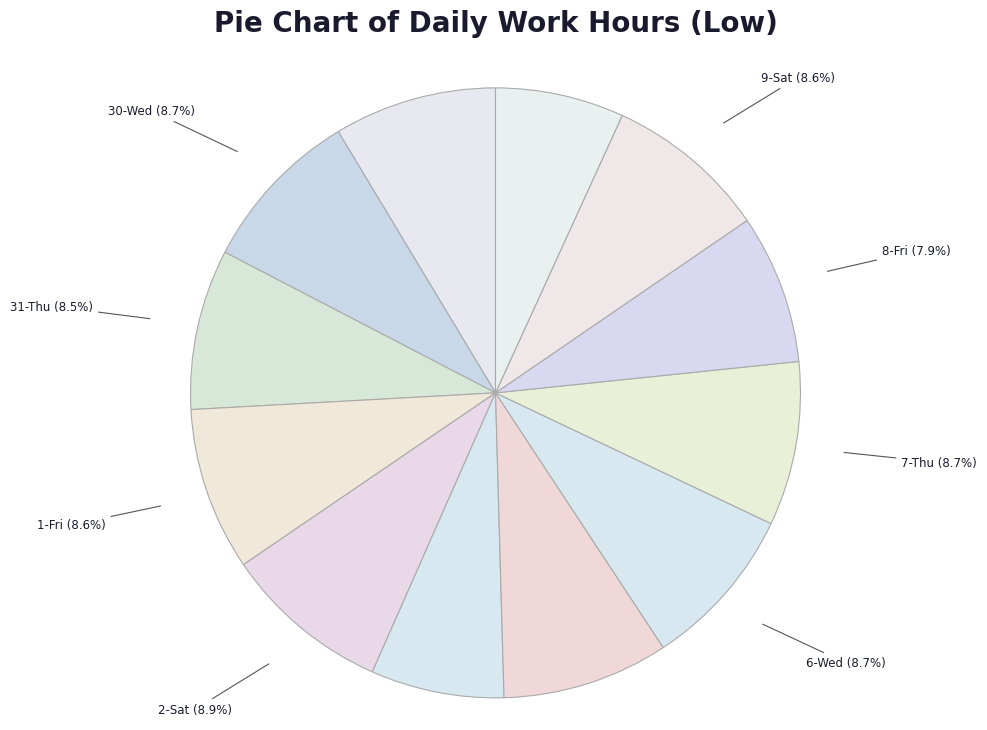

What percentage is the 18-Mon slice, to the nearest percent?

4%